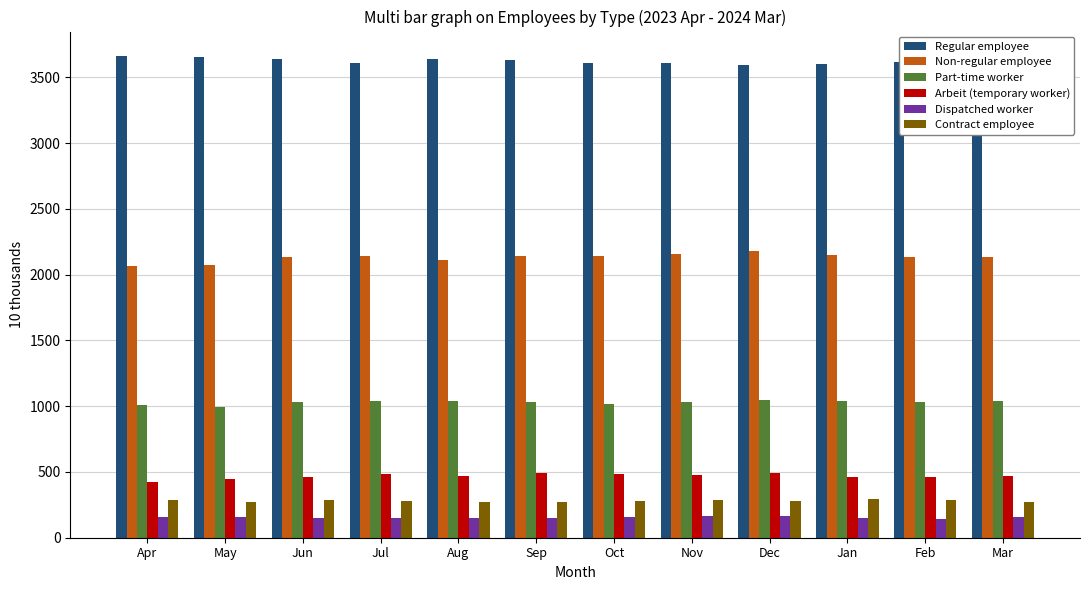

What is the average value of the Arbeit (temporary worker) series?

468